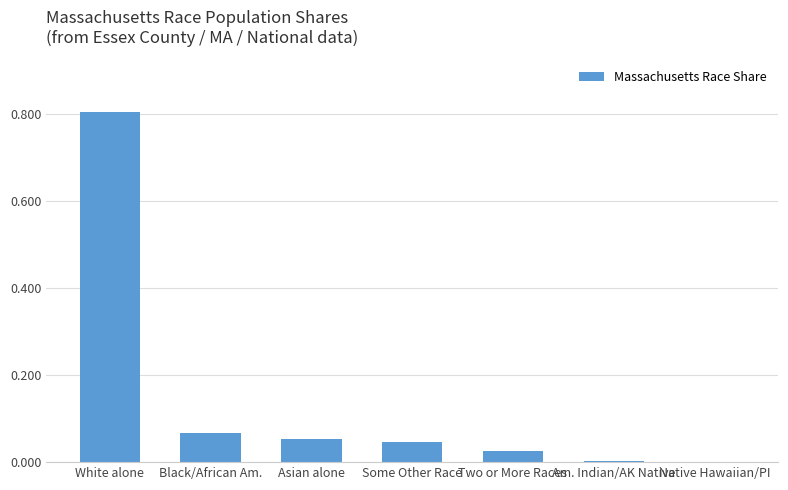

What is the sum of all values?

1.0